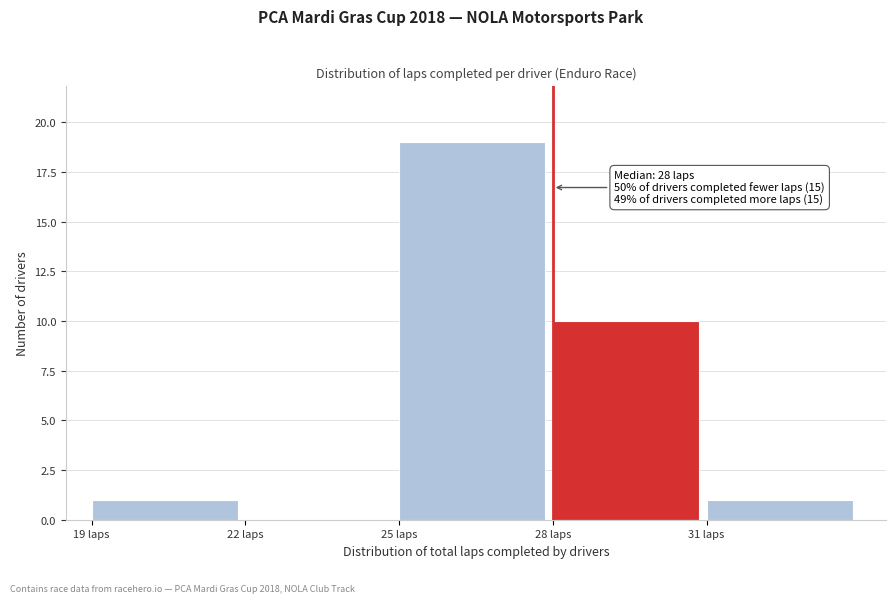

Which range on the x-axis has the tallest bar?

25 to 28